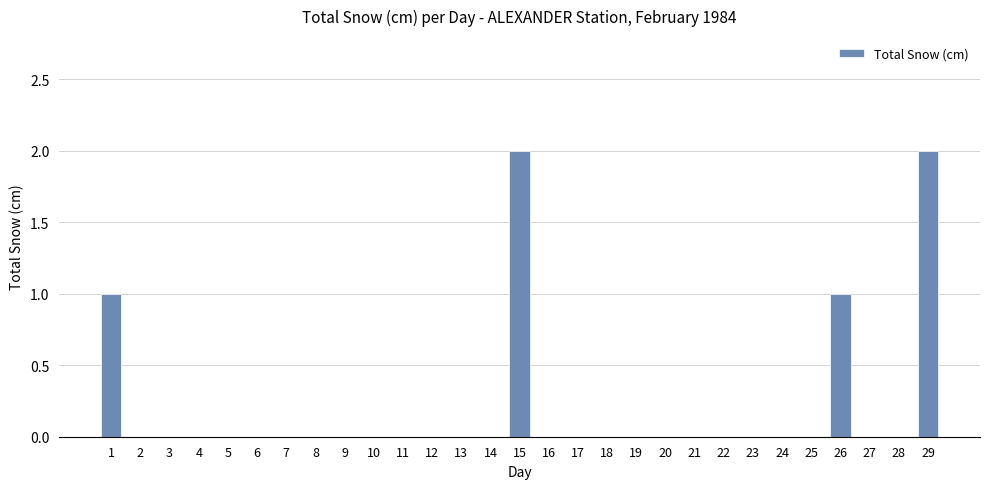

What is the change in value from 4 to 15?

+2